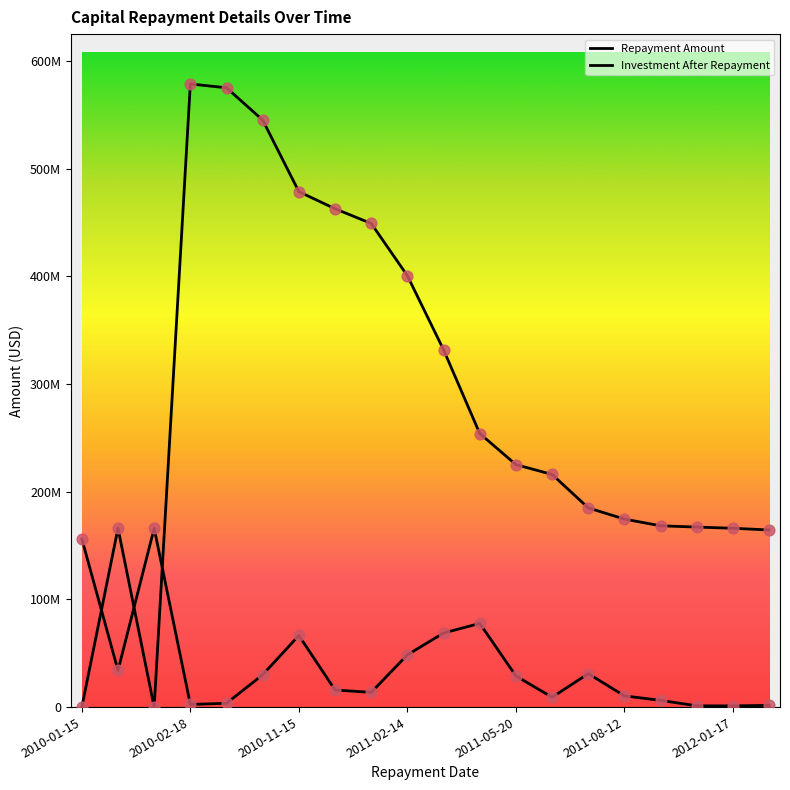

At how many categories does at least one series exceed 532362324?

3